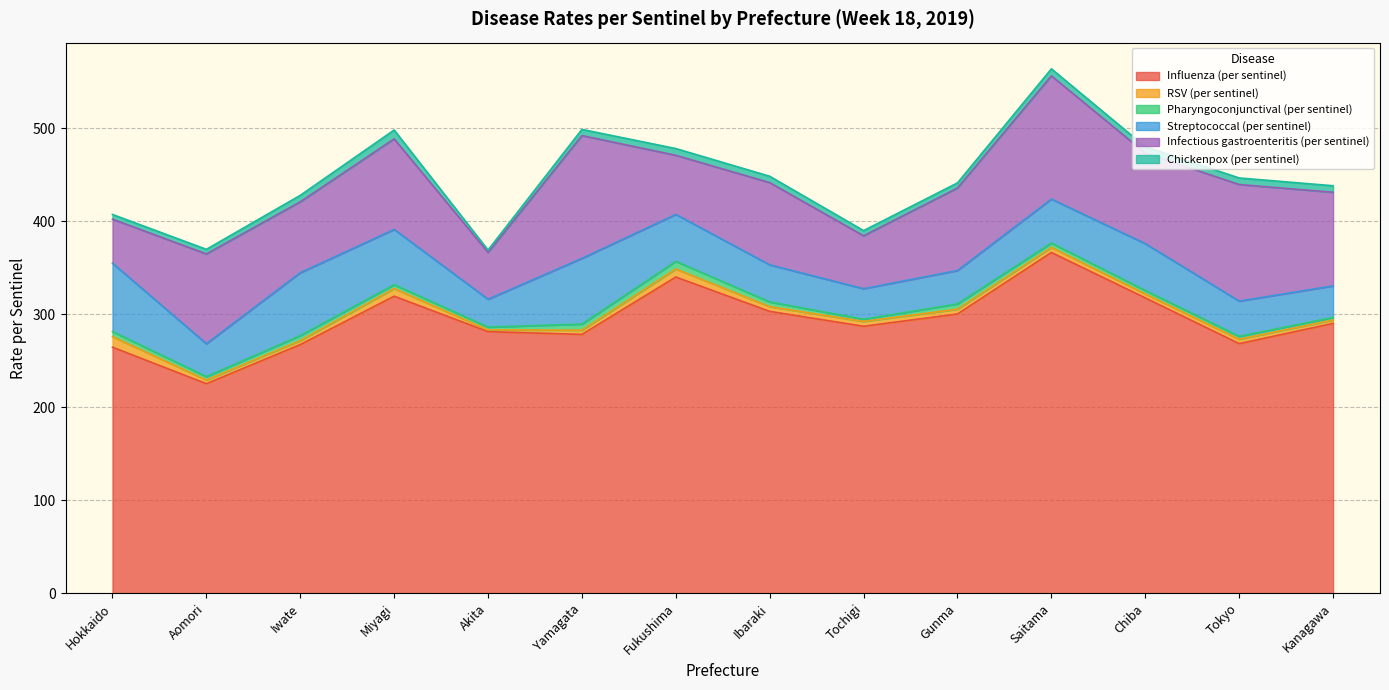

What position from the right is Fukushima?

8